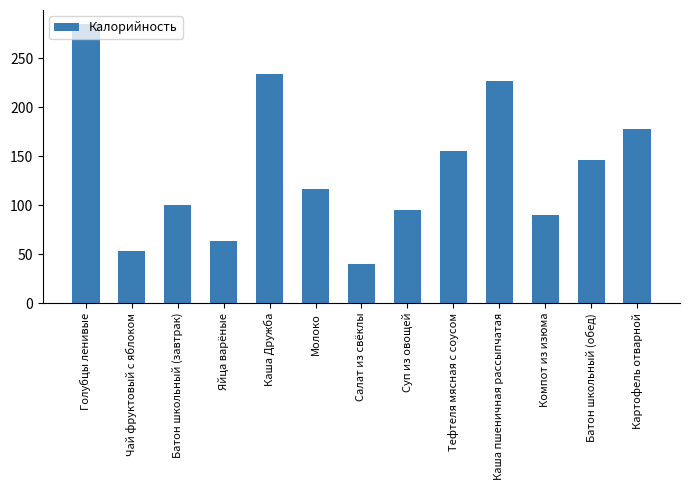

The value at Голубцы ленивые is 501. True or false?

False